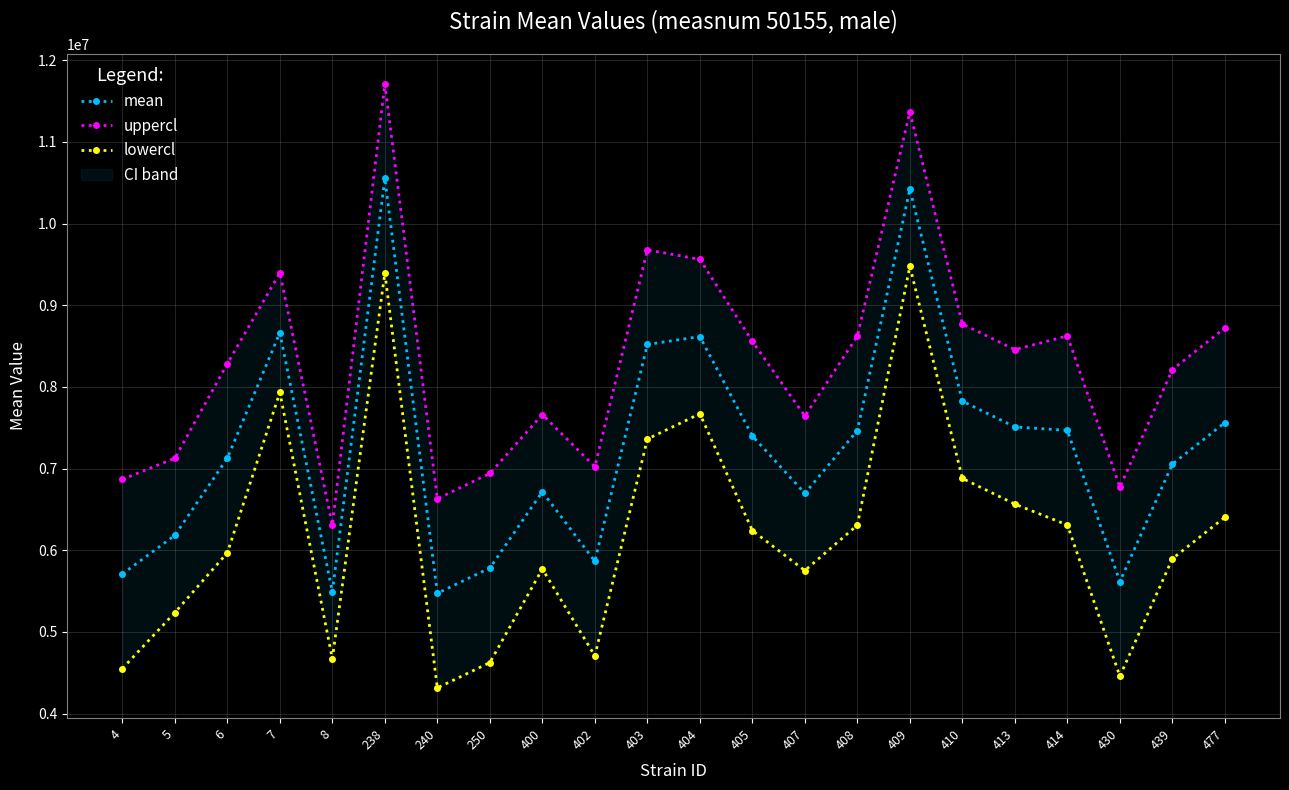

True or false: lowercl has a value of 8990624.7 at 408.

False